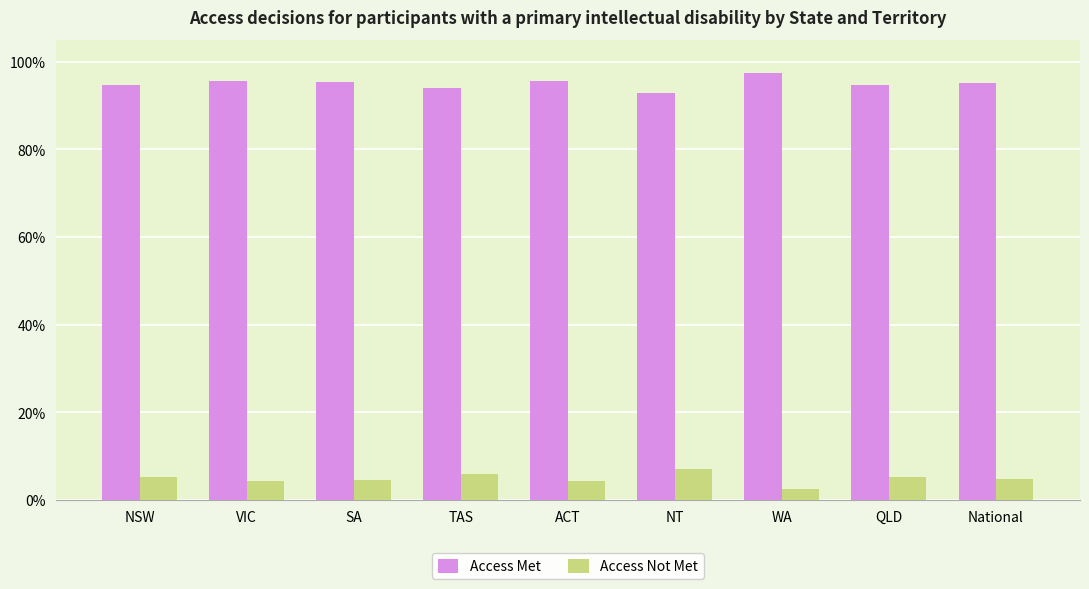

Does the chart contain stacked bars?

No